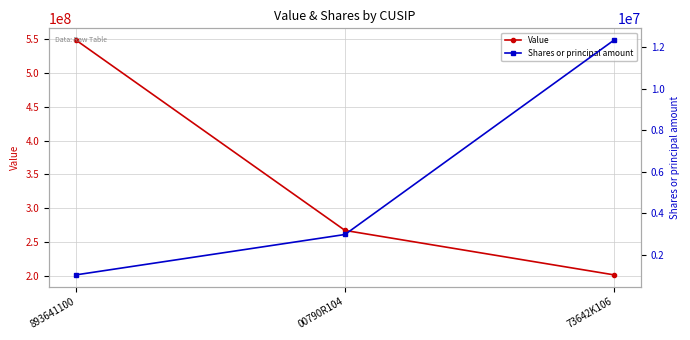

How many values in the Value series are below 267393000?

1